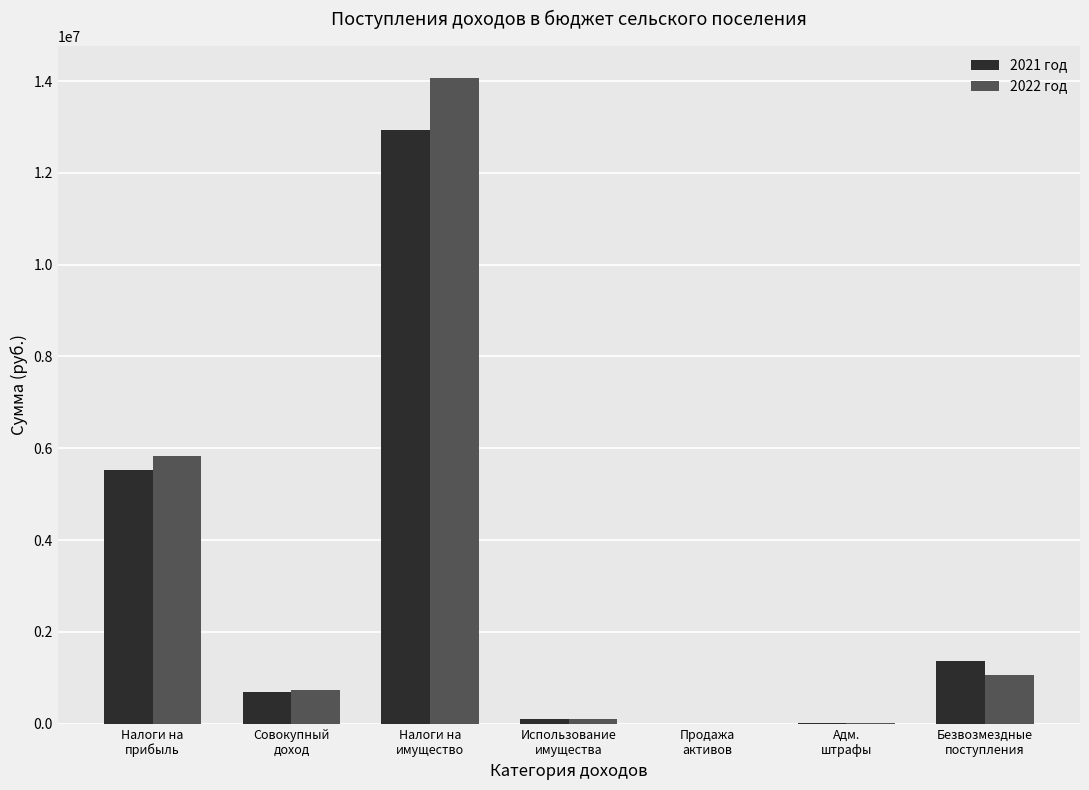

At which label does 2021 год first exceed 701000?

Налоги на
прибыль